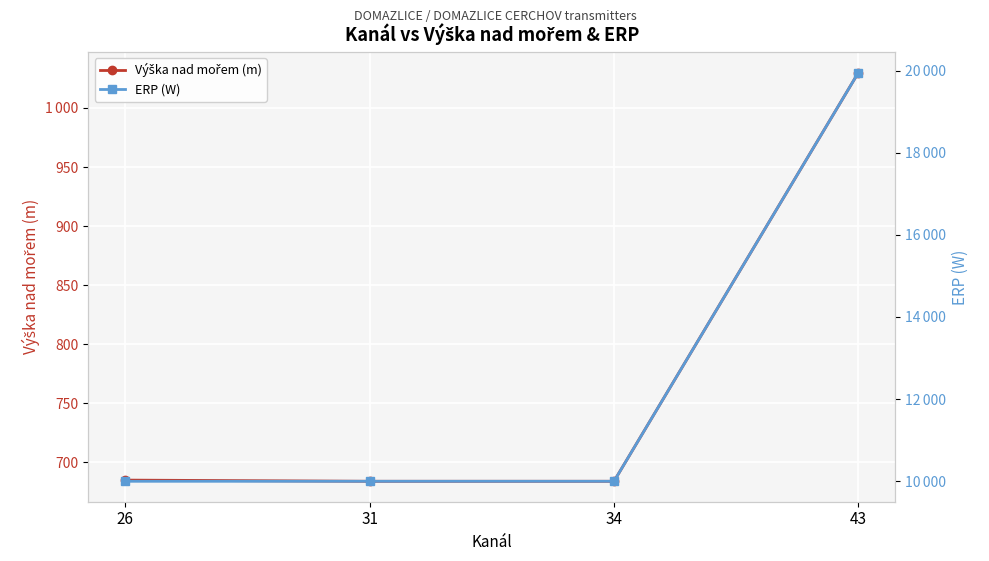

What is the difference between the maximum and minimum values in the ERP (W) series?

9952